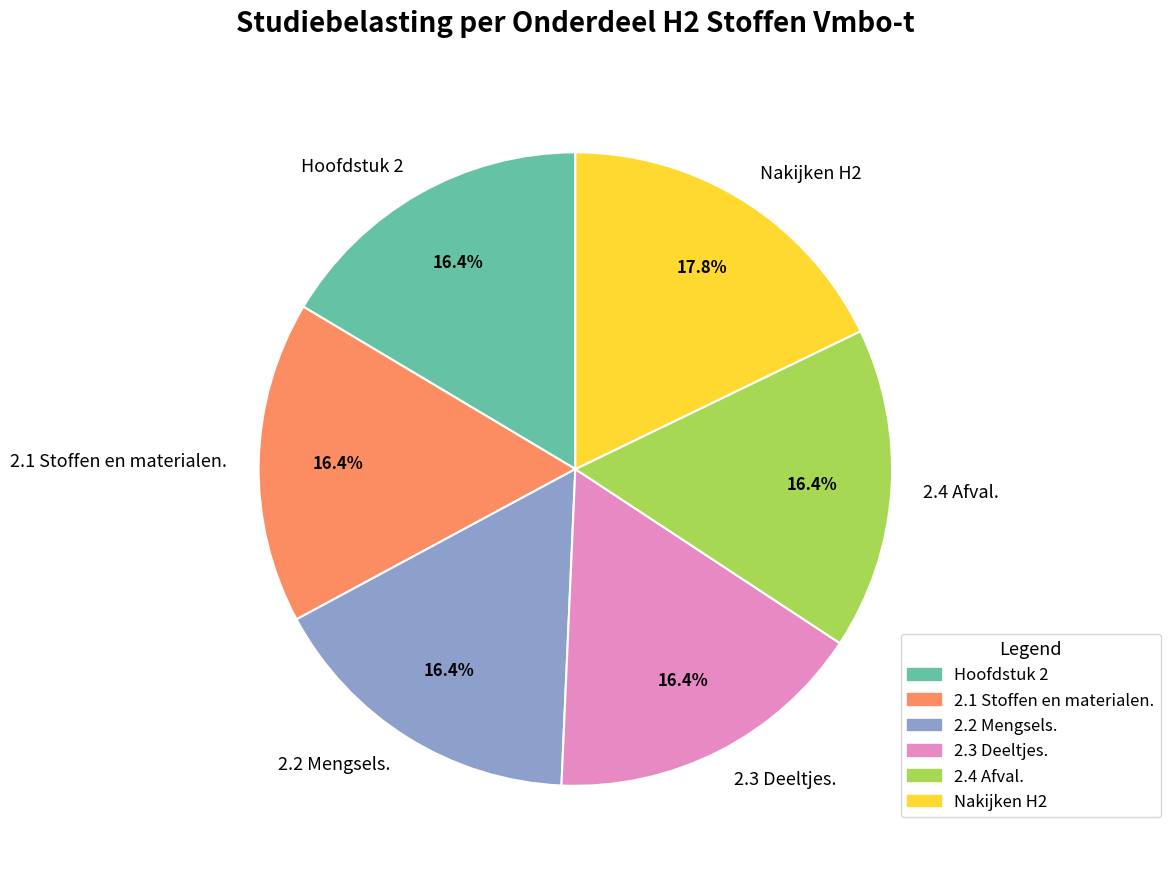

What is the largest slice in the pie chart?

Nakijken H2